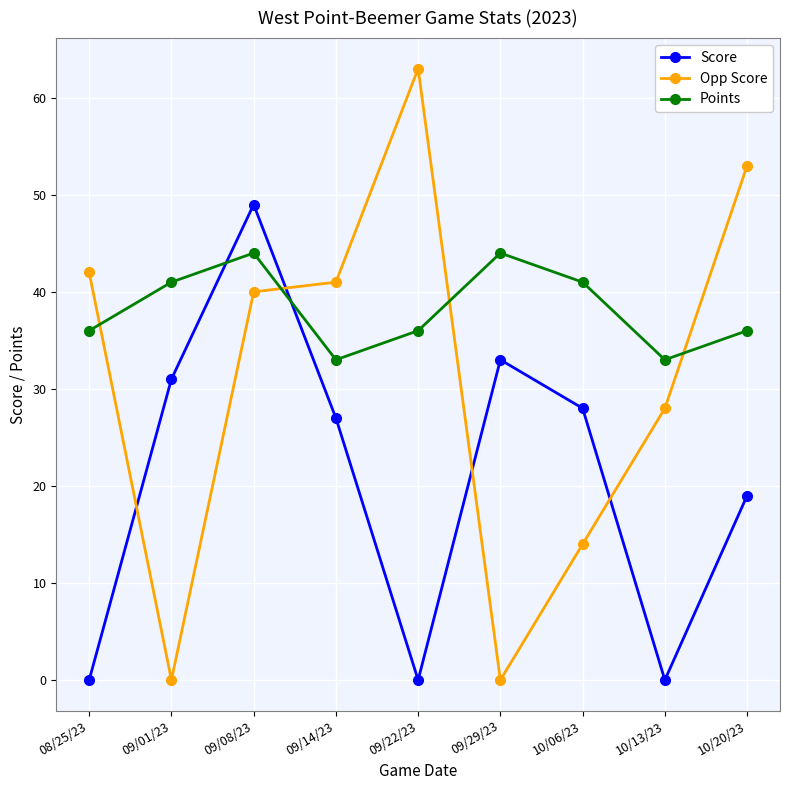

What is the label of the 4th point from the right?

09/29/23